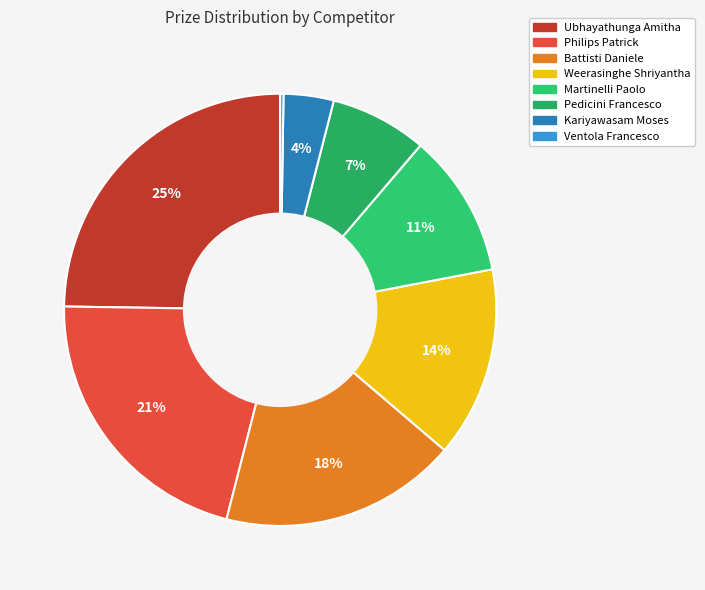

Which slice is the largest?

Ubhayathunga Amitha